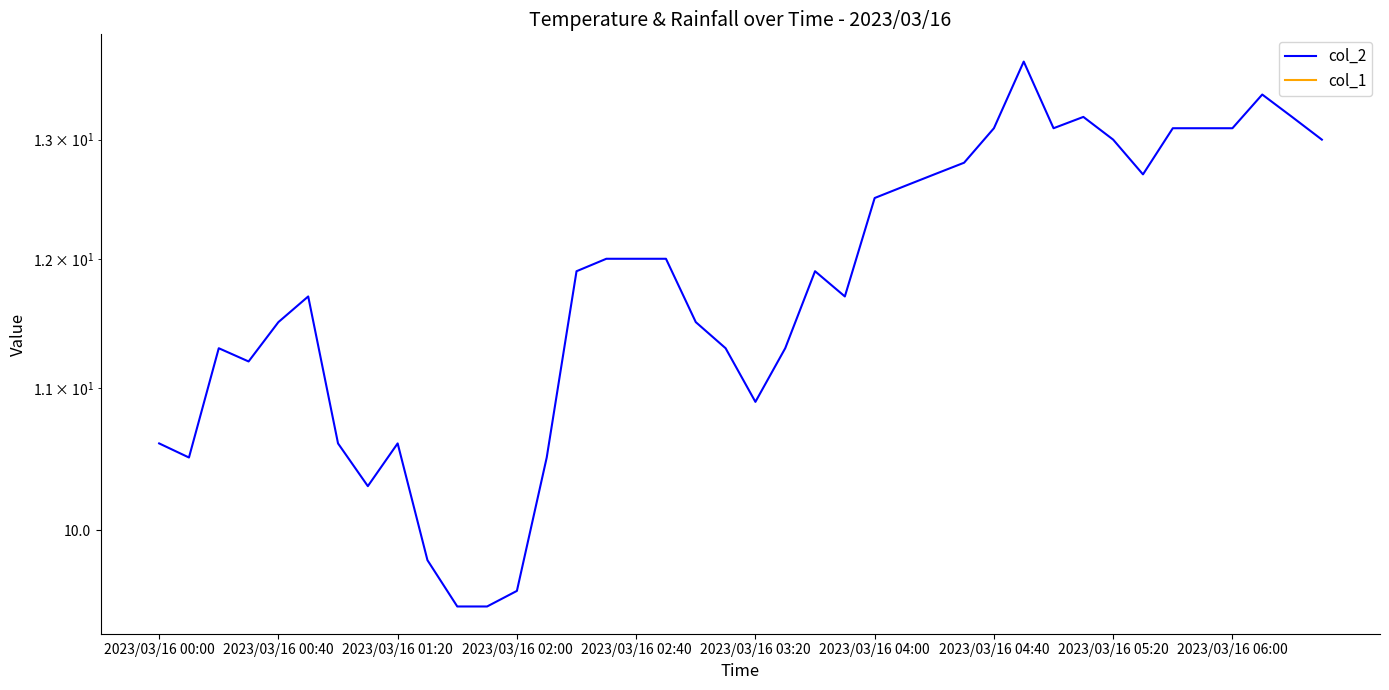

Is it true that col_1 equals 0.0 at 2023/03/16 03:20?

True